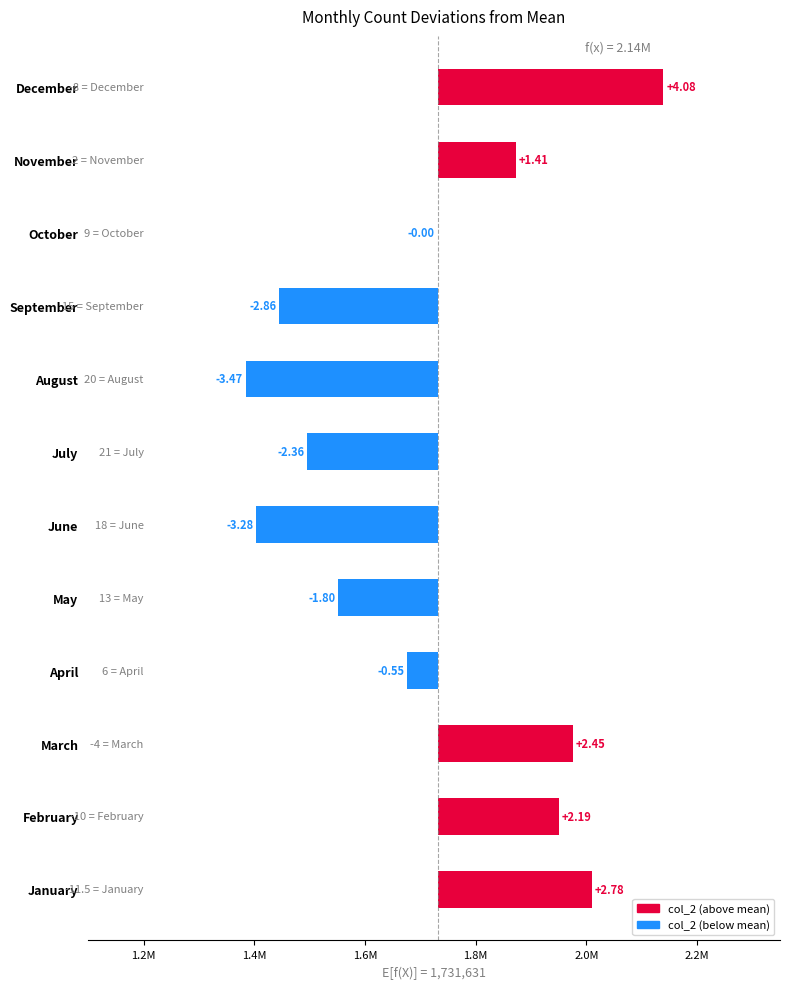

What is the change in value from August to November?

+488204.0